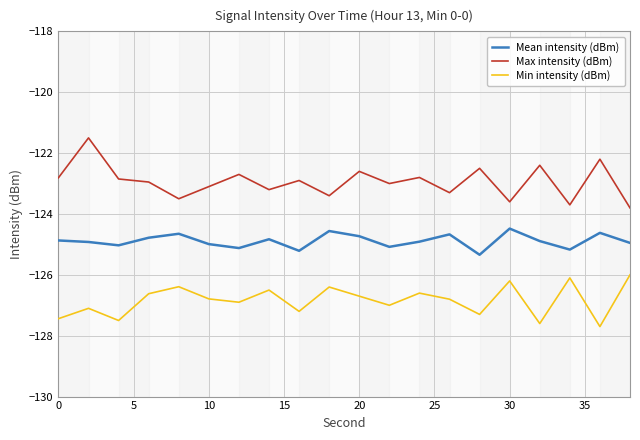

True or false: Max intensity (dBm) and Mean intensity (dBm) intersect in this chart.

False